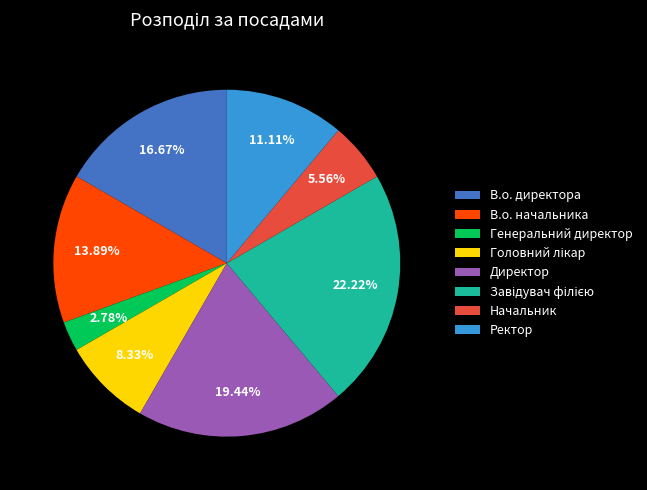

What is the ratio of the value at В.о. директора to the value at В.о. начальника?

1.2